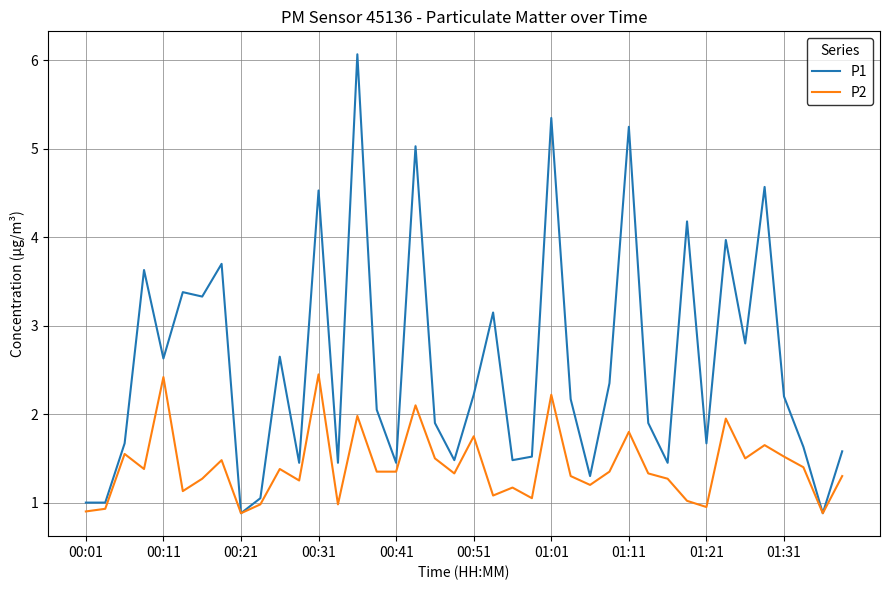

Which series has the largest range (max minus min)?

P1